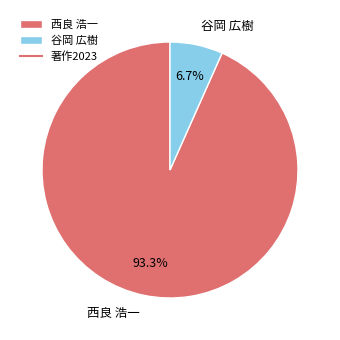

To the nearest percent, what is the difference between the largest and smallest slice percentages?

87%